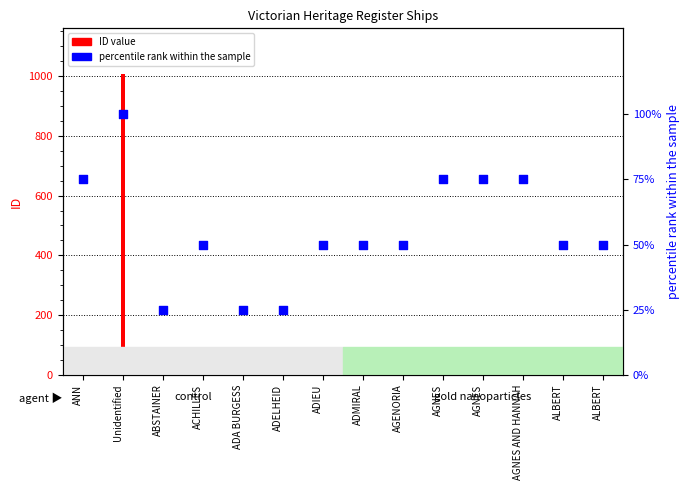

Which series contains the highest Y value?

ID value